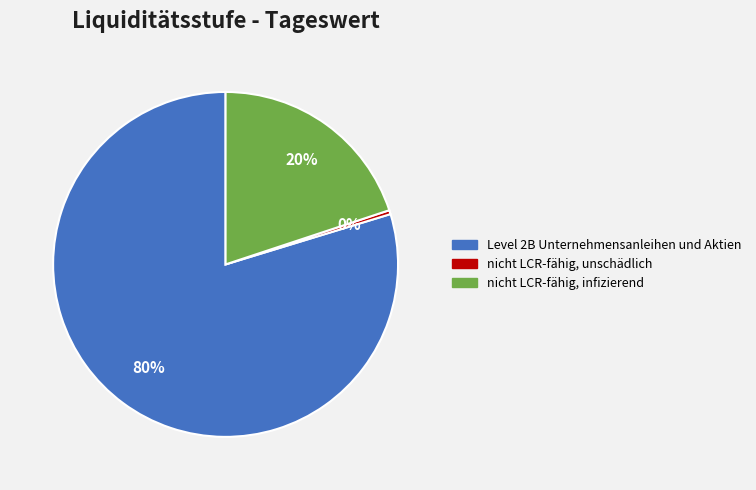

To the nearest percent, what portion does Level 2B Unternehmensanleihen und Aktien represent?

80%